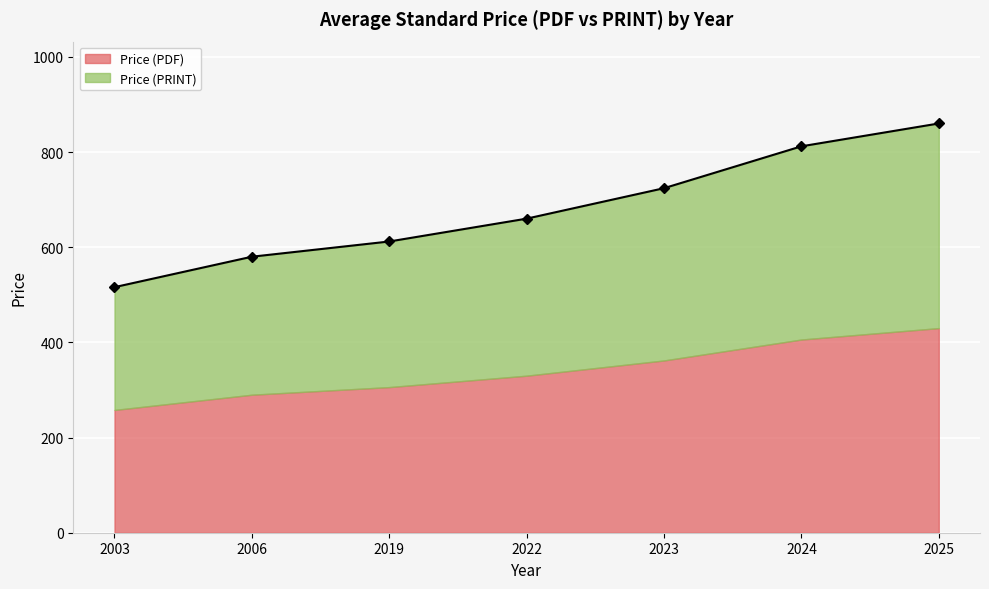

What is the smallest value displayed?

516